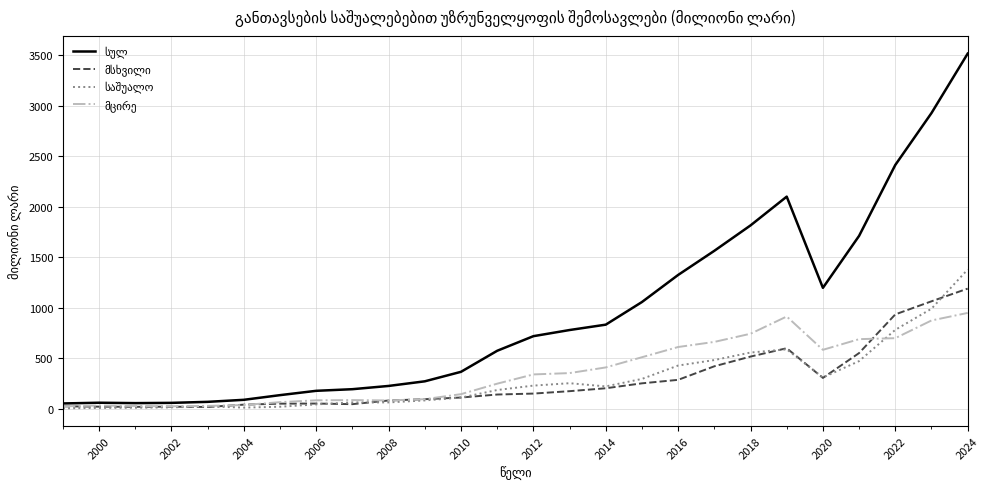

What is the maximum value shown in the chart?

3517.9